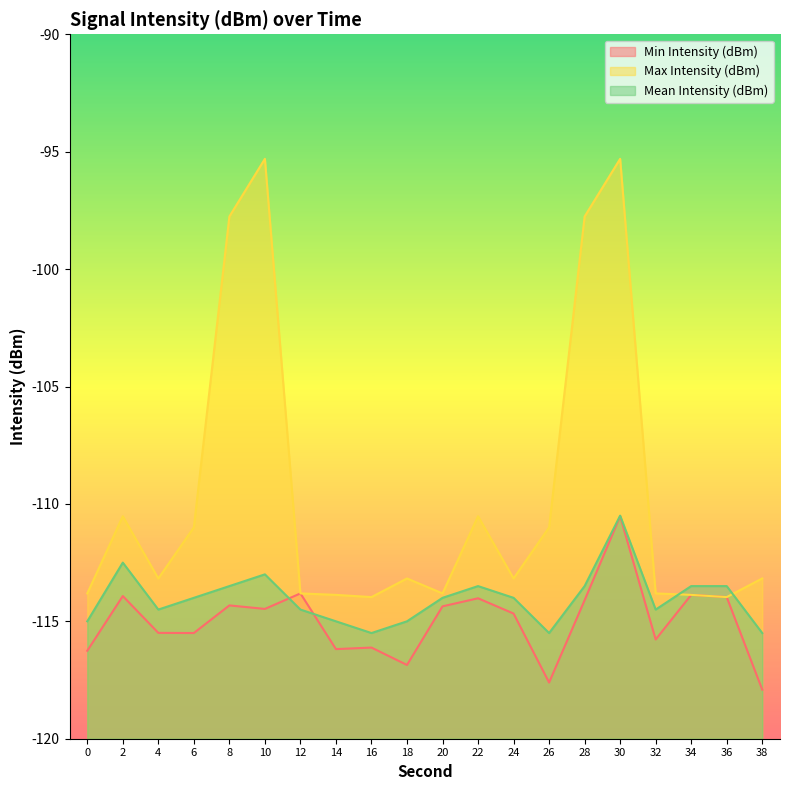

True or false: Max Intensity (dBm) and Min Intensity (dBm) intersect in this chart.

False